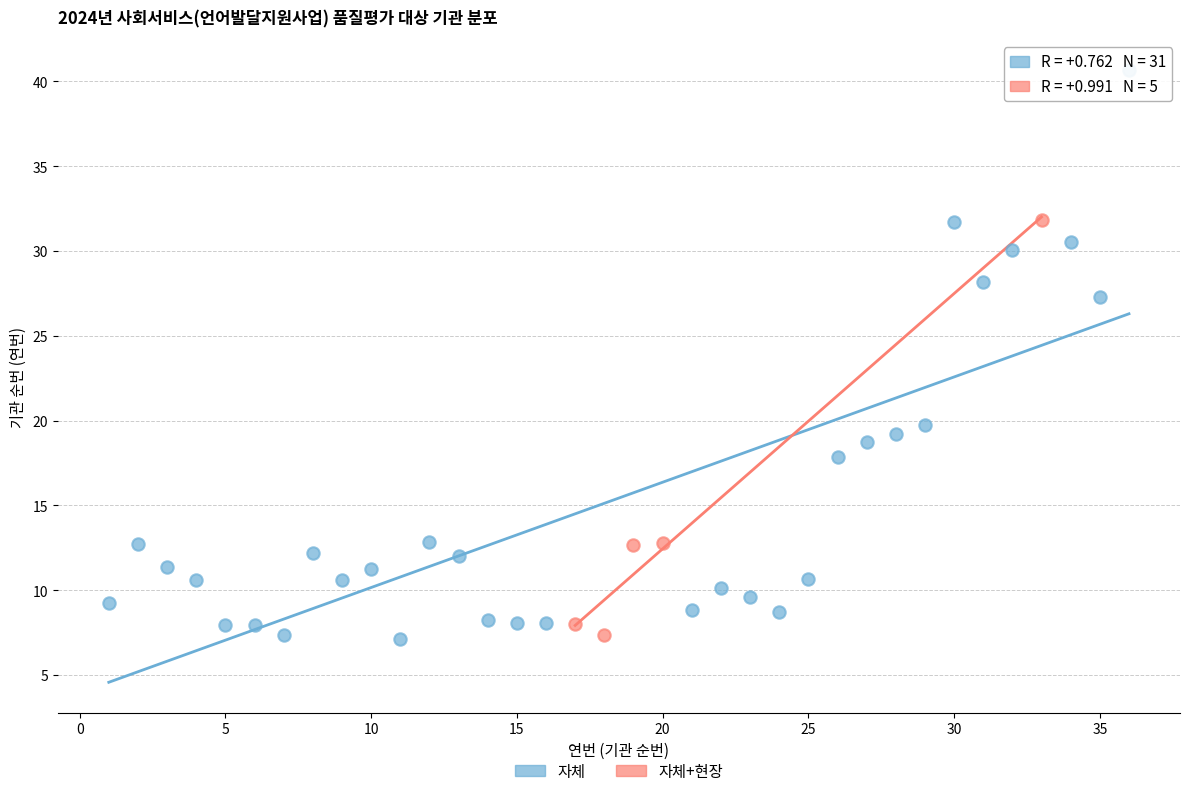

Which series reaches the maximum Y coordinate?

자체